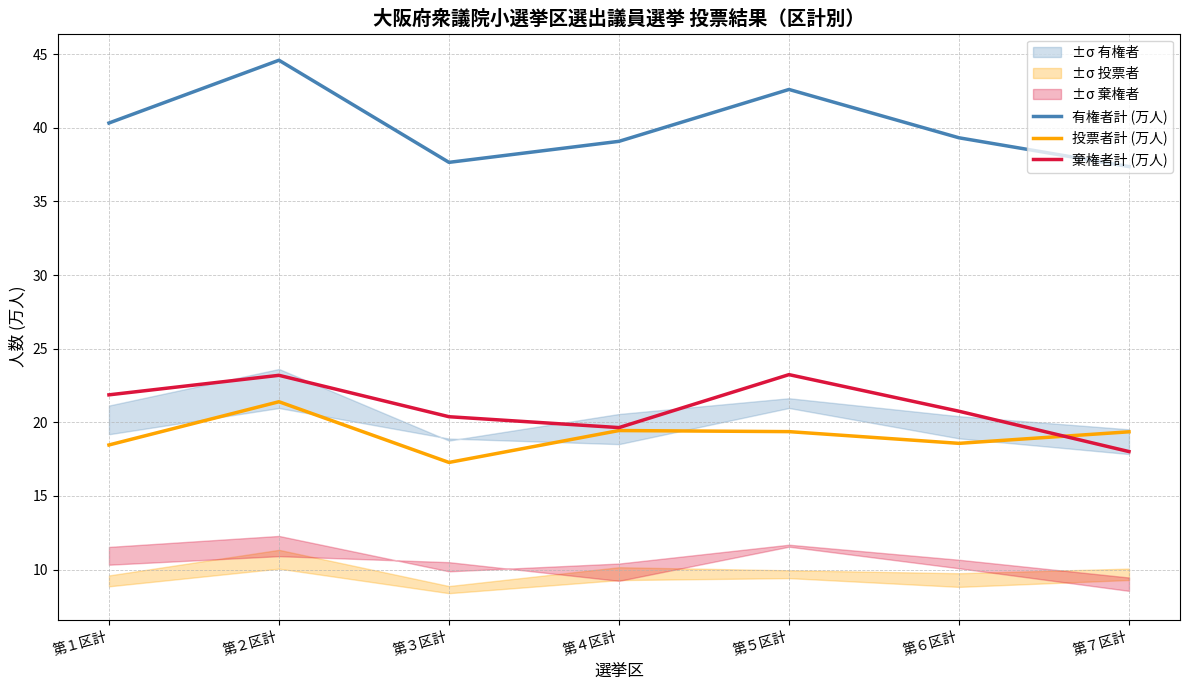

True or false: 棄権者計 (万人) and 有権者計 (万人) intersect in this chart.

False